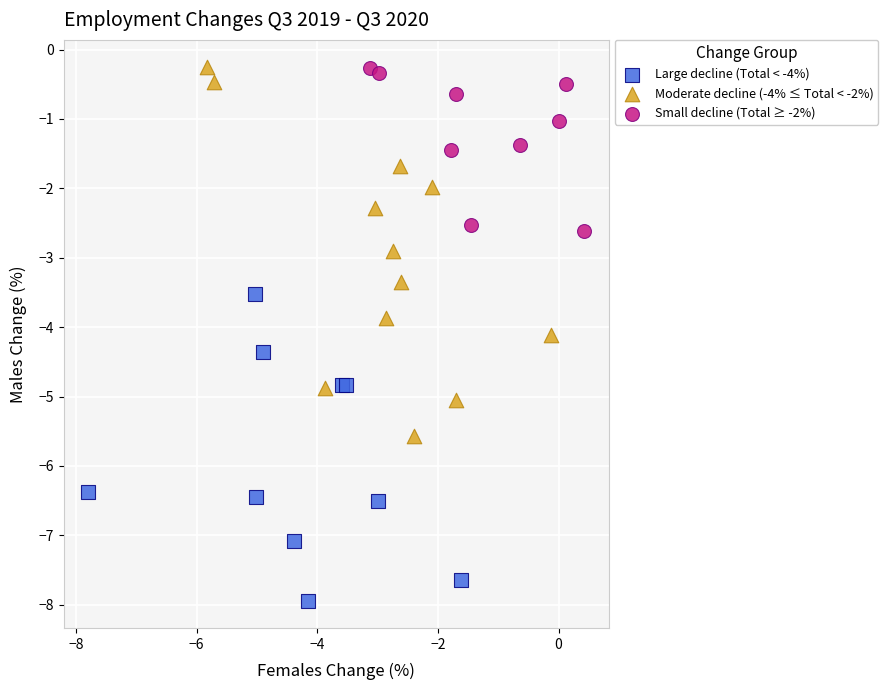

Which series has the largest Y range (max minus min)?

Moderate decline (-4% ≤ Total < -2%)